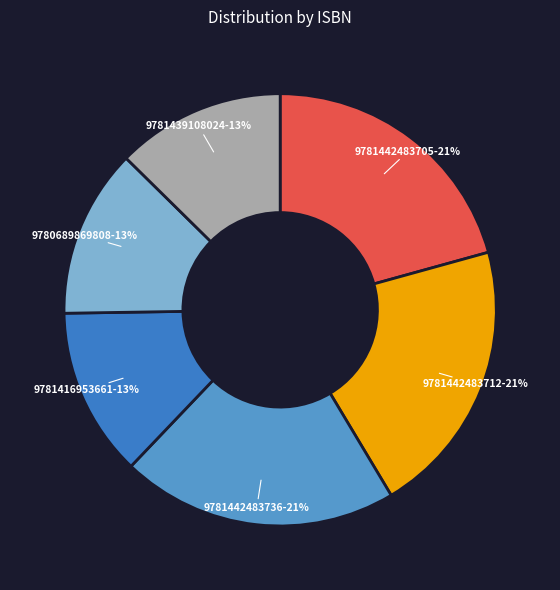

Is there any slice that represents more than half of the pie?

No